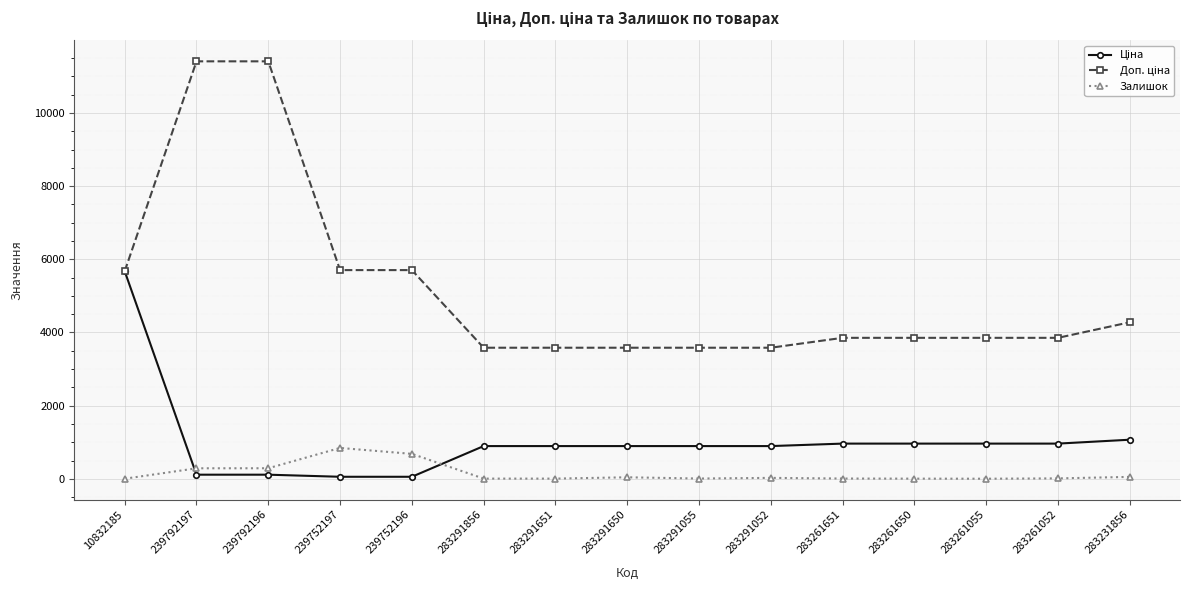

Which category has the highest value in the Ціна series?

10832185